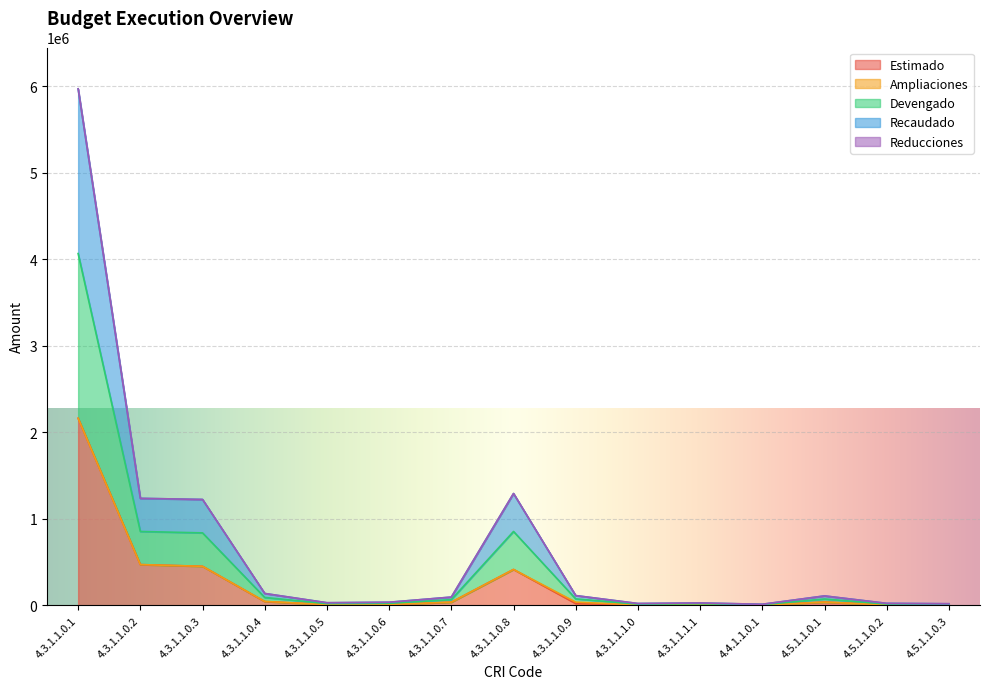

Does the chart display data point markers on the line(s)?

No